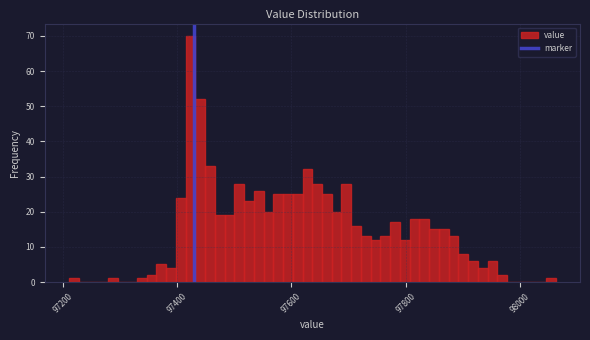

Around what value on the x-axis is the tallest bar? Give the approximate position of its centre, as read against the axis.

97420